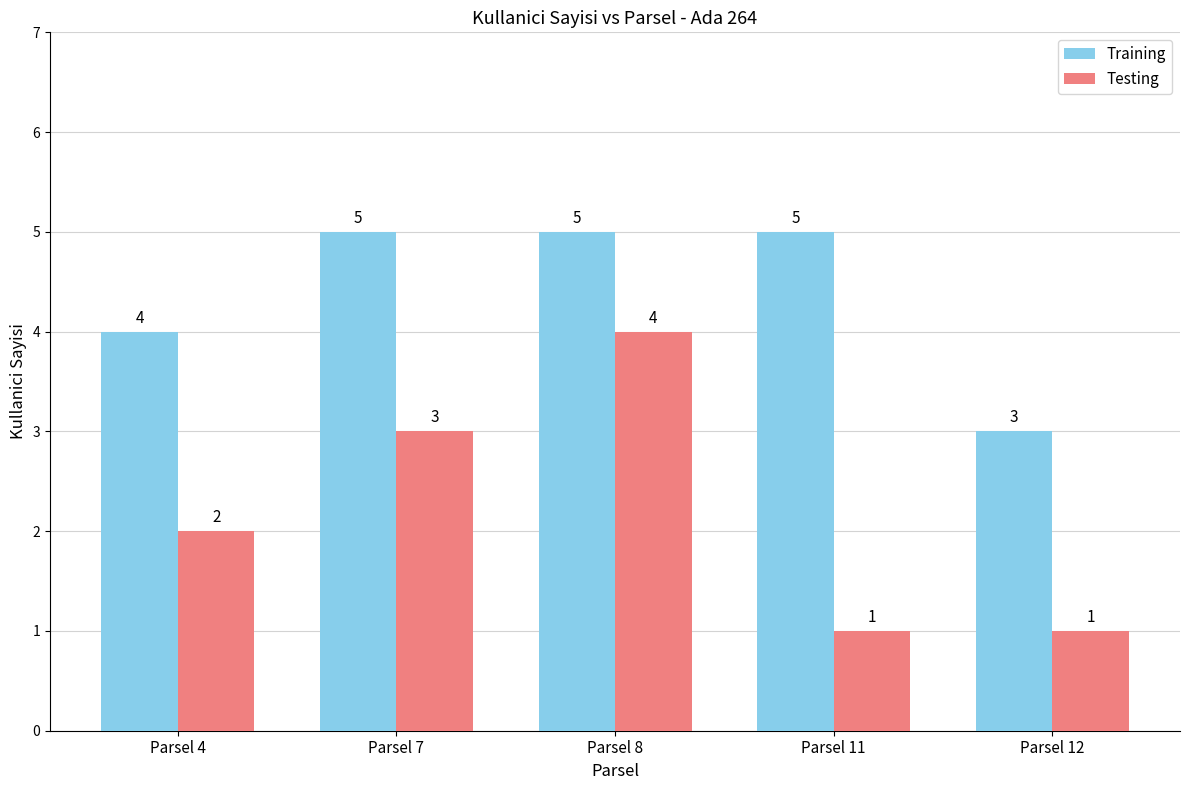

What is the difference between the maximum and minimum values in the Testing series?

3